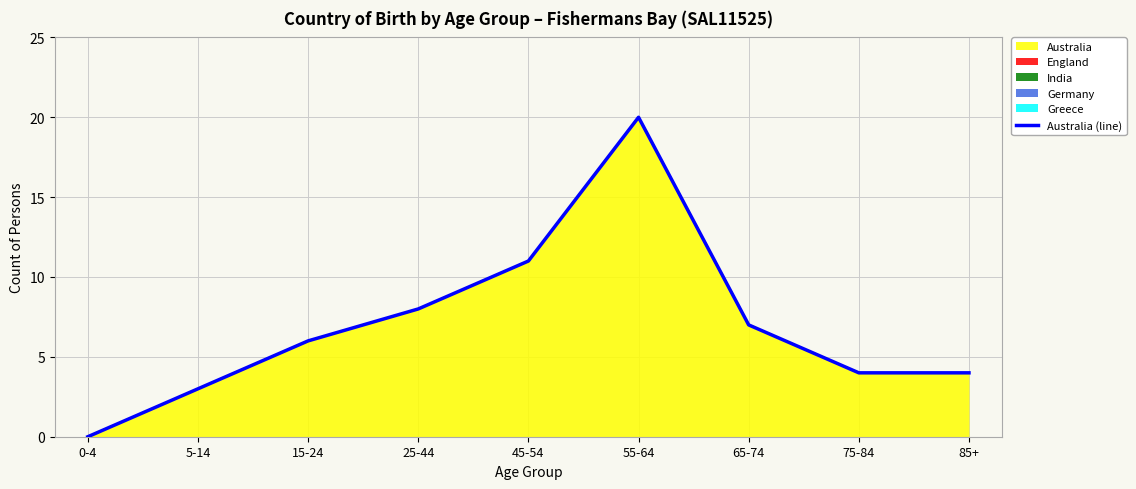

What is the value of the 3rd point from the left?

6